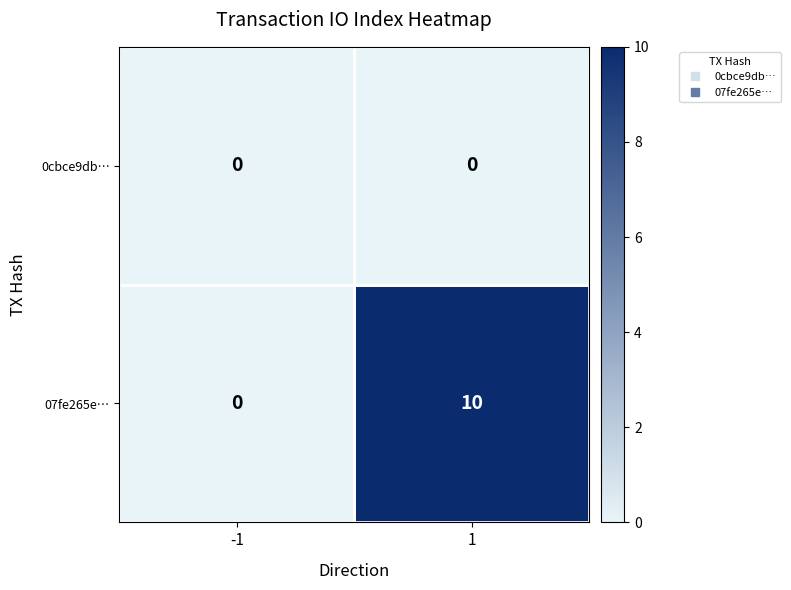

True or false: 07fe265e… has a value of 10 at 1.

True